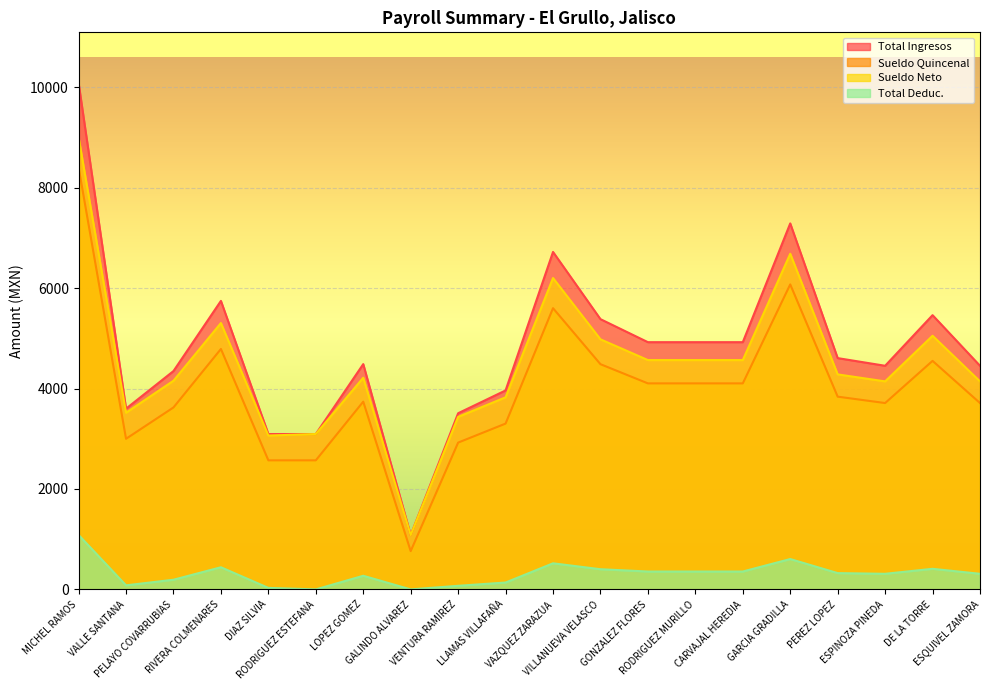

Reading left to right, extract all data points from this chart.

Sueldo Neto: 9000.0	3518.1	4155.1	5303.8	3063.8	3093.8	4214.5	1081.1	3436.1	3825.0	6200.0	4979.5	4566.6	4566.6	4566.6	6683.3	4281.1	4142.3	5050.7	4142.3
Total Deduc.: 1083.9	80.8	192.7	440.9	30.0	0.0	271.6	0.0	71.5	137.0	519.5	401.8	356.2	356.2	356.2	604.4	324.4	310.6	409.9	310.6
Sueldo Quincenal: 8403.3	2999.1	3623.1	4787.2	2569.8	2569.8	3738.4	762.4	2923.1	3301.7	5599.6	4484.4	4102.4	4102.4	4102.4	6073.1	3837.9	3710.7	4550.6	3710.7
Total Ingresos: 10083.9	3598.9	4347.7	5744.7	3093.8	3093.8	4486.1	1081.1	3507.7	3962.0	6719.5	5381.3	4922.8	4922.8	4922.8	7287.7	4605.5	4452.8	5460.7	4452.8